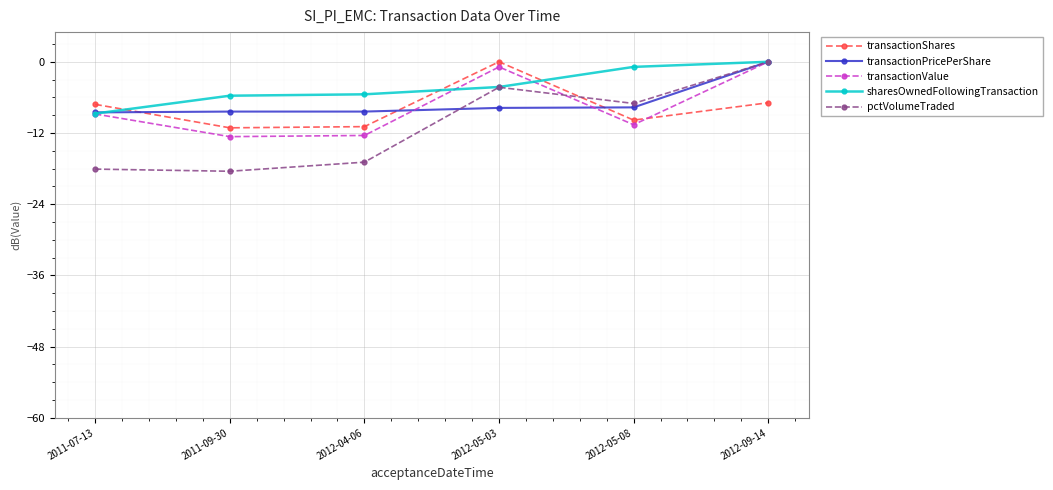

What is the minimum value shown in the chart?

-18.4